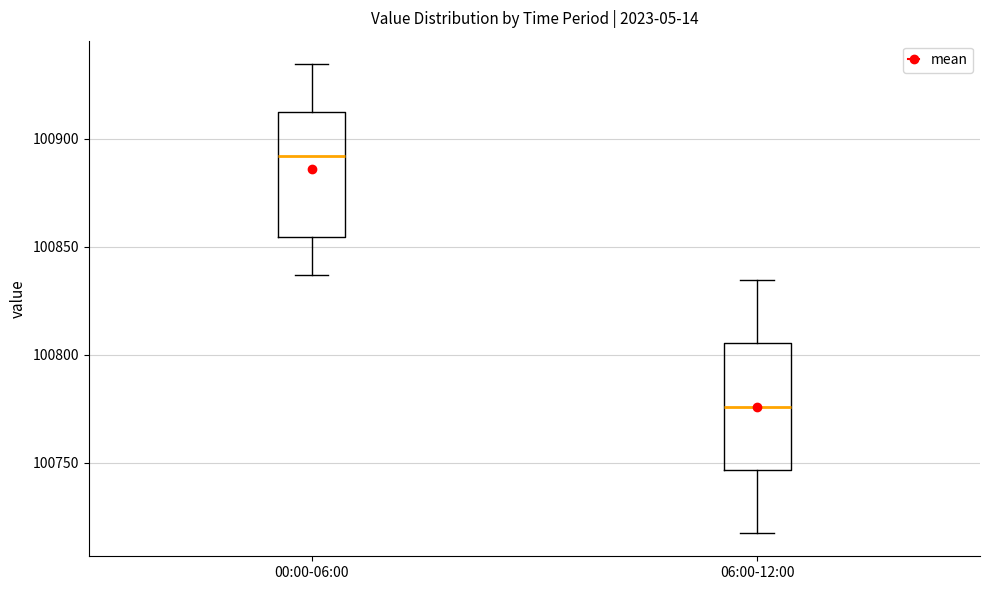

Where is the lower edge of the box for 00:00-06:00 on the y-axis? The values are not printed on the chart, so give them approximately, as read against the axis.

100855